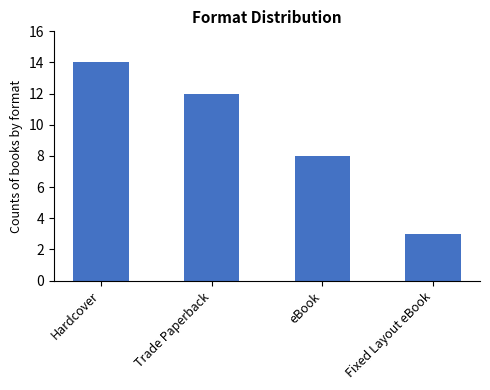

What is the change in value from Hardcover to Fixed Layout eBook?

-11